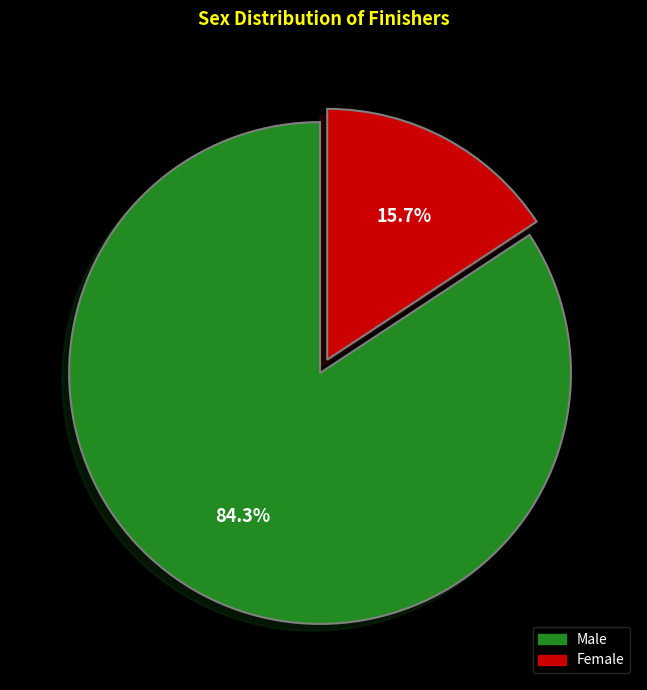

To the nearest percent, what is the difference between the largest and smallest slice percentages?

69%